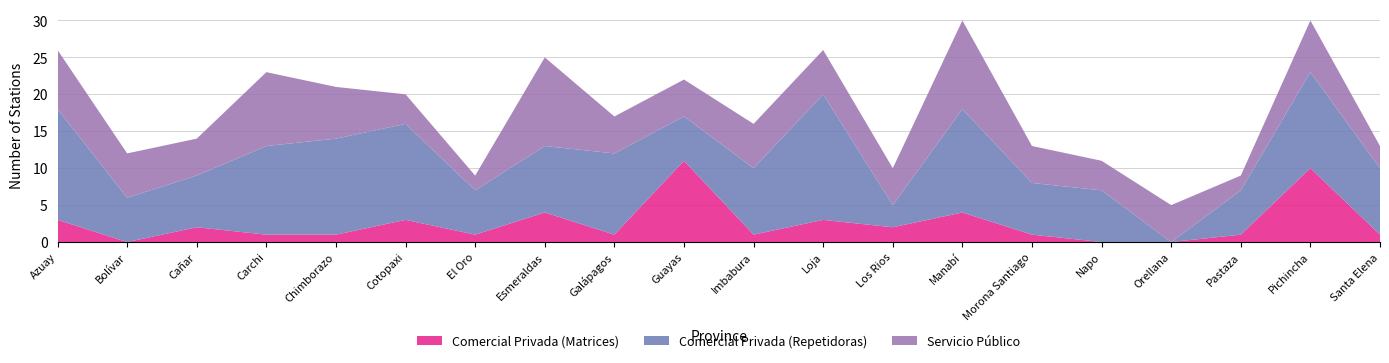

Reading right to left, extract all data points from this chart.

Comercial Privada (Matrices): Santa Elena=1	Pichincha=10	Pastaza=1	Orellana=0	Napo=0	Morona Santiago=1	Manabí=4	Los Rios=2	Loja=3	Imbabura=1	Guayas=11	Galápagos=1	Esmeraldas=4	El Oro=1	Cotopaxi=3	Chimborazo=1	Carchi=1	Cañar=2	Bolívar=0	Azuay=3
Comercial Privada (Repetidoras): Santa Elena=9	Pichincha=13	Pastaza=6	Orellana=0	Napo=7	Morona Santiago=7	Manabí=14	Los Rios=3	Loja=17	Imbabura=9	Guayas=6	Galápagos=11	Esmeraldas=9	El Oro=6	Cotopaxi=13	Chimborazo=13	Carchi=12	Cañar=7	Bolívar=6	Azuay=15
Servicio Público: Santa Elena=3	Pichincha=7	Pastaza=2	Orellana=5	Napo=4	Morona Santiago=5	Manabí=12	Los Rios=5	Loja=6	Imbabura=6	Guayas=5	Galápagos=5	Esmeraldas=12	El Oro=2	Cotopaxi=4	Chimborazo=7	Carchi=10	Cañar=5	Bolívar=6	Azuay=8